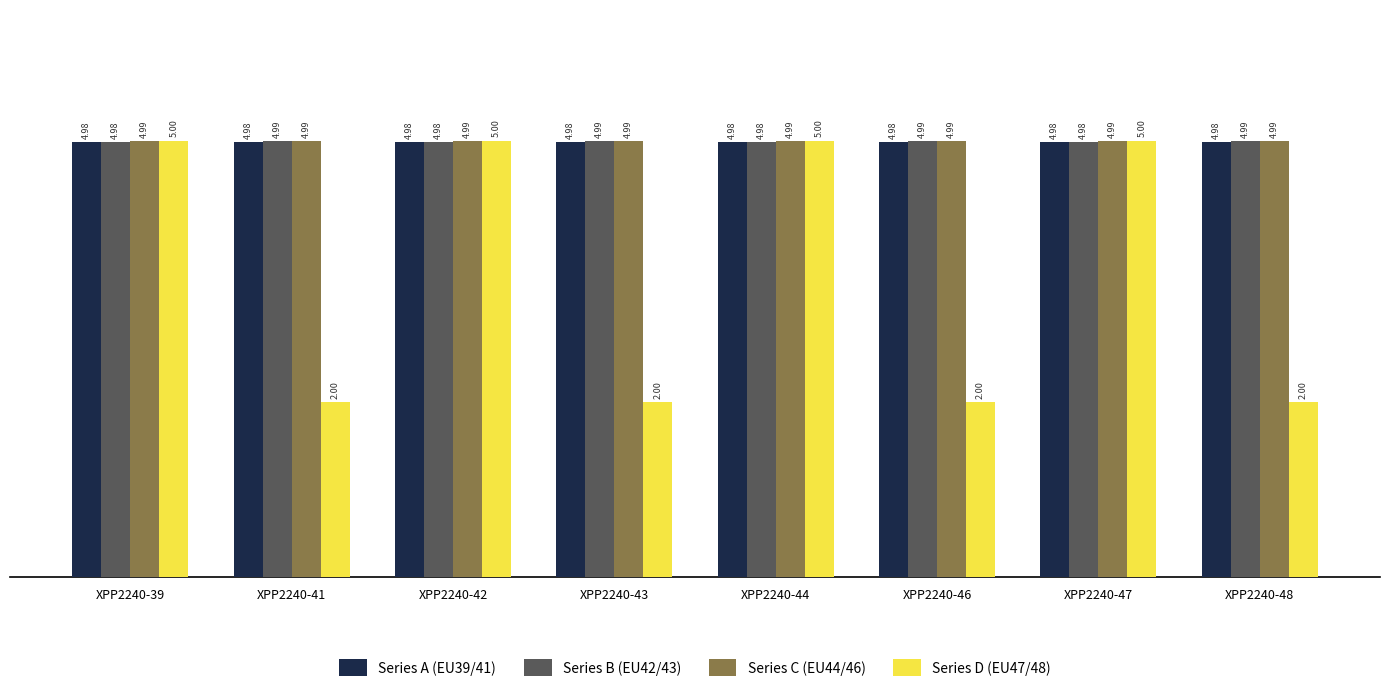

Reading right to left, list all the values displayed in this chart.

Series A (EU39/41): XPP2240-48=5.0	XPP2240-47=5.0	XPP2240-46=5.0	XPP2240-44=5.0	XPP2240-43=5.0	XPP2240-42=5.0	XPP2240-41=5.0	XPP2240-39=5.0
Series B (EU42/43): XPP2240-48=5.0	XPP2240-47=5.0	XPP2240-46=5.0	XPP2240-44=5.0	XPP2240-43=5.0	XPP2240-42=5.0	XPP2240-41=5.0	XPP2240-39=5.0
Series C (EU44/46): XPP2240-48=5.0	XPP2240-47=5.0	XPP2240-46=5.0	XPP2240-44=5.0	XPP2240-43=5.0	XPP2240-42=5.0	XPP2240-41=5.0	XPP2240-39=5.0
Series D (EU47/48): XPP2240-48=2.0	XPP2240-47=5.0	XPP2240-46=2.0	XPP2240-44=5.0	XPP2240-43=2.0	XPP2240-42=5.0	XPP2240-41=2.0	XPP2240-39=5.0